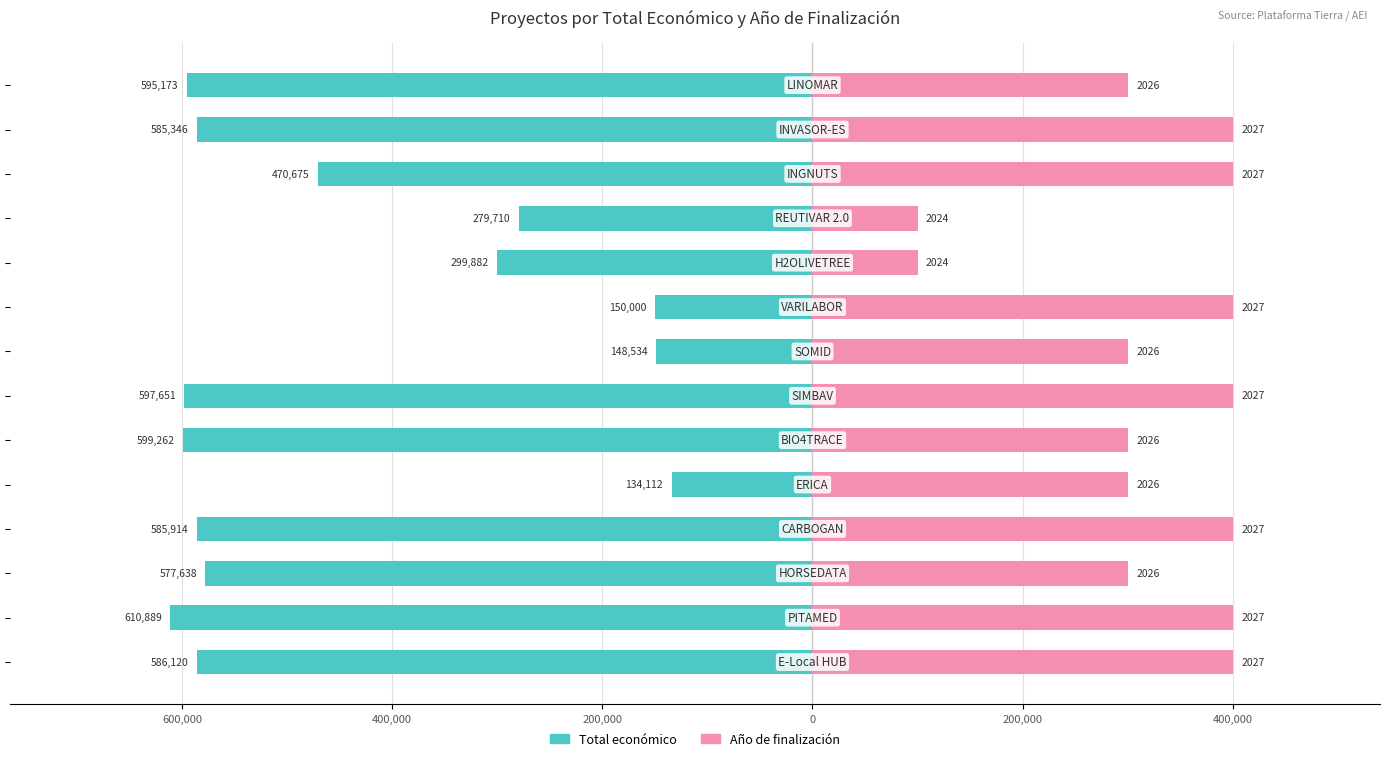

What is the difference between the second highest and second lowest values in the Total económico series?

450728